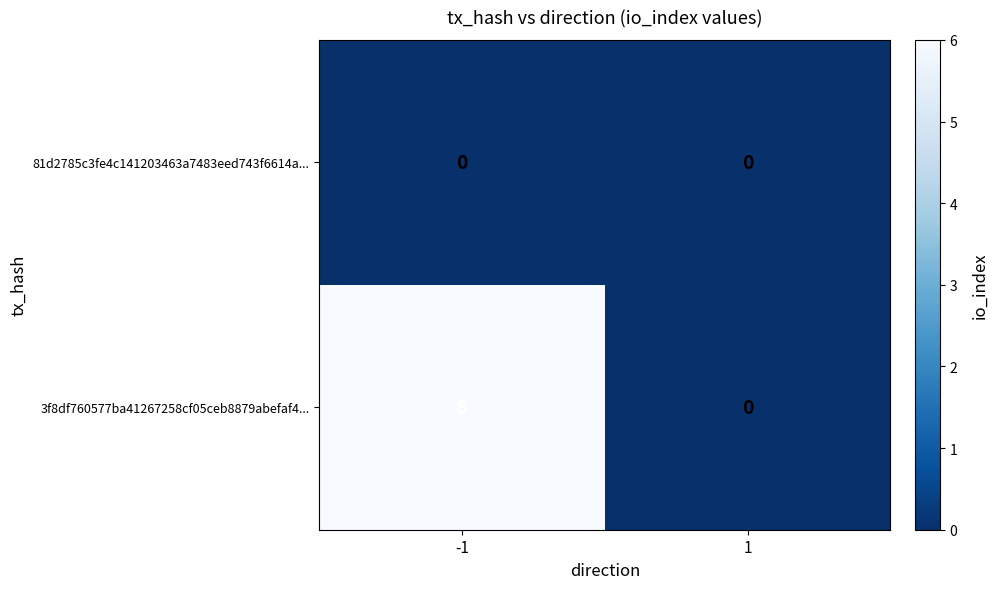

Is it true that 3f8df760577ba41267258cf05ceb8879abefaf4... equals 3 at 1?

False